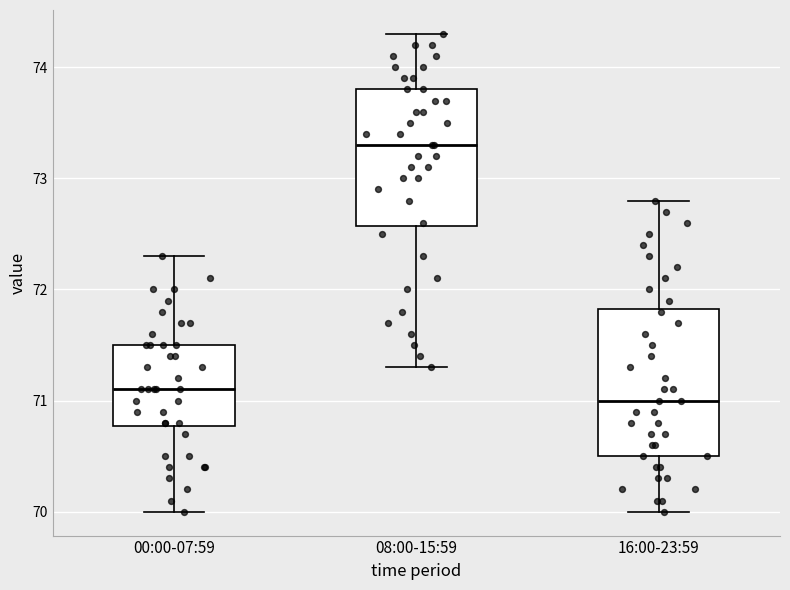

Reading left to right, read every box against the y-axis: the position of its median line, the range the box covers, and the ends of its whiskers. The values are not printed on the chart, so give them approximately, as read against the axis.

00:00-07:59: median 71.1, box 70.8 to 71.5, whiskers 70.0 to 72.3
08:00-15:59: median 73.3, box 72.6 to 73.8, whiskers 71.3 to 74.3
16:00-23:59: median 71.0, box 70.5 to 71.8, whiskers 70.0 to 72.8